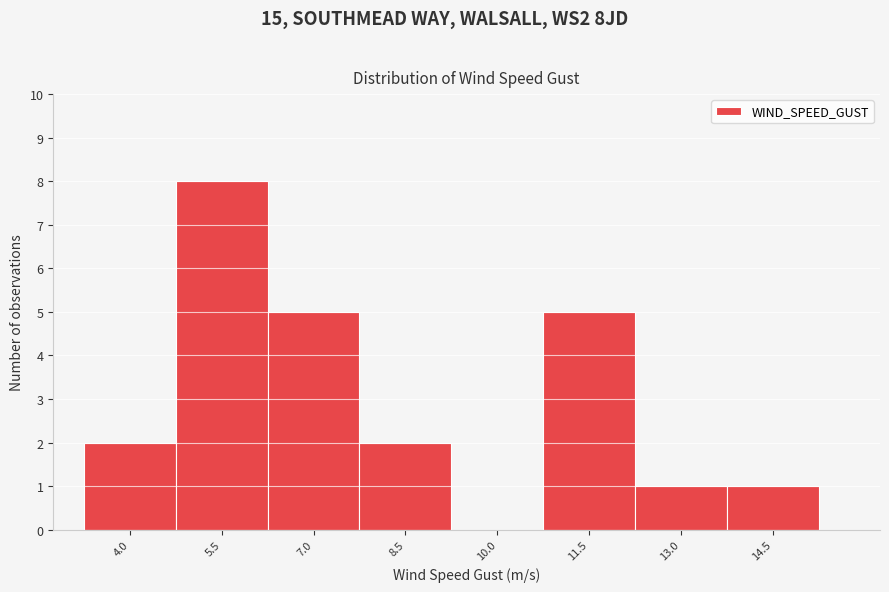

Reading left to right, list all the values displayed in this chart.

4.0=2	5.5=8	7.0=5	8.5=2	10.0=0	11.5=5	13.0=1	14.5=1